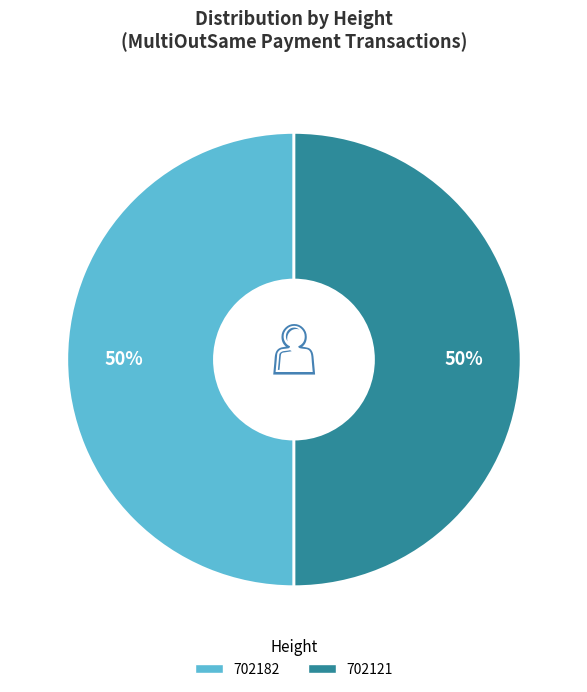

Approximately how many times larger is the value at 702182 compared to 702121?

1.0